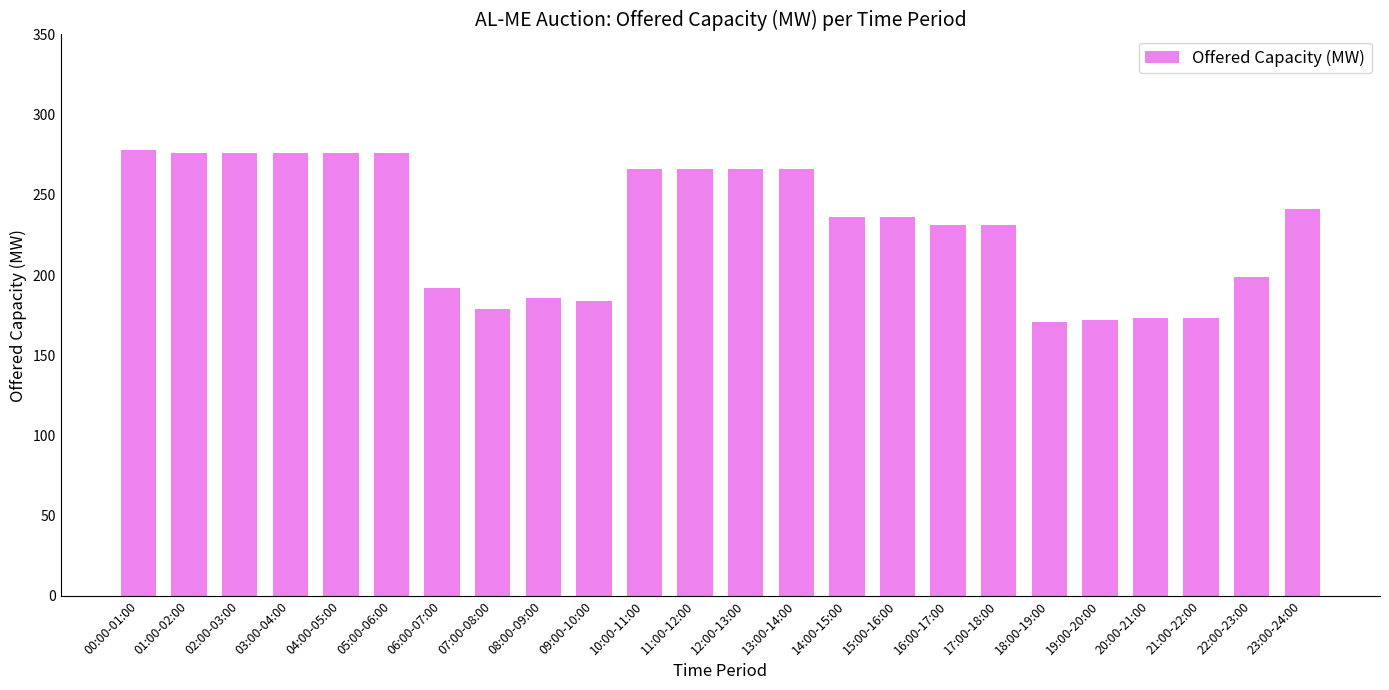

What is the value of the 8th bar from the left?

179